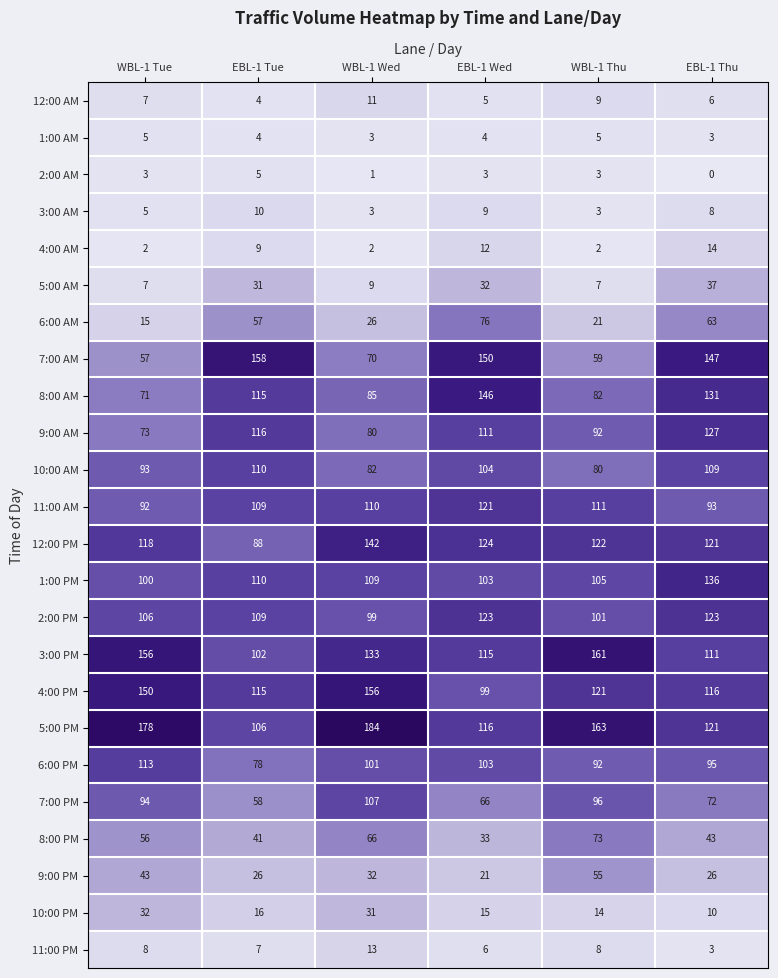

What is the difference between the maximum and minimum values in the 3:00 PM series?

59